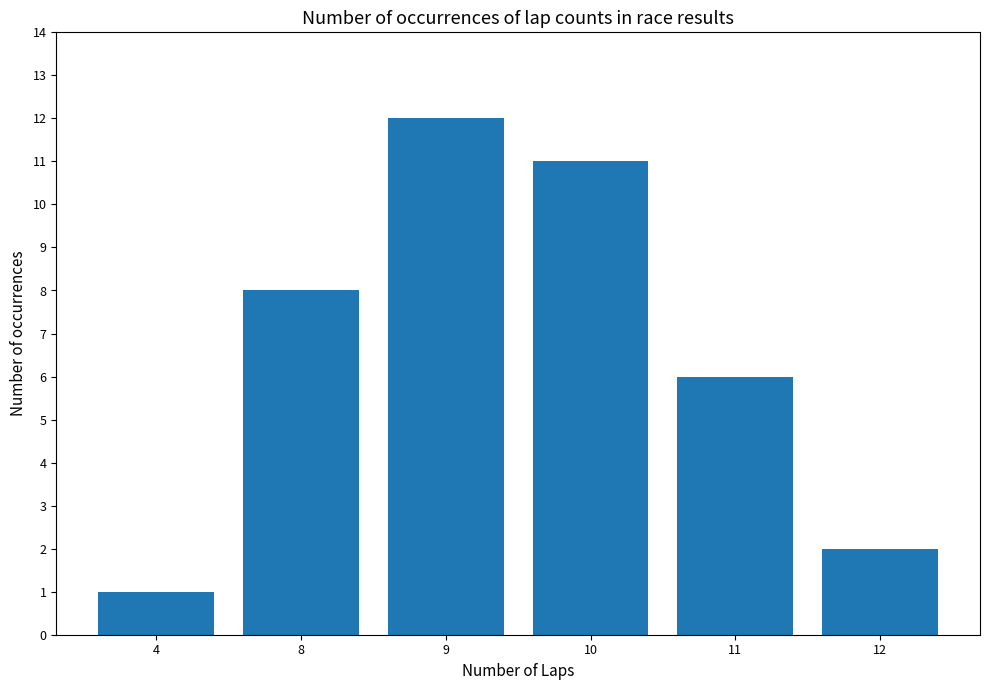

Reading right to left, list all the values displayed in this chart.

12=2	11=6	10=11	9=12	8=8	4=1